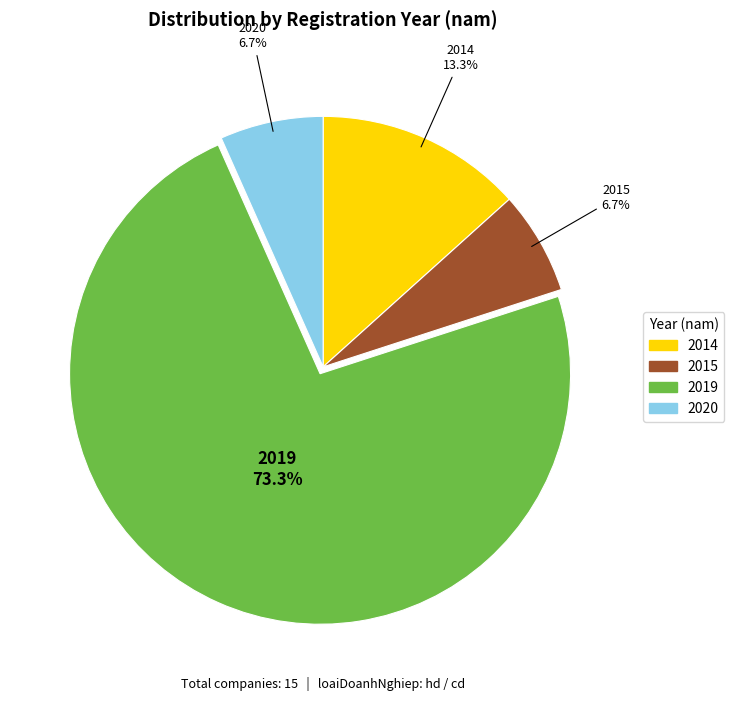

Is it true that 2020 is 7% of the pie?

True